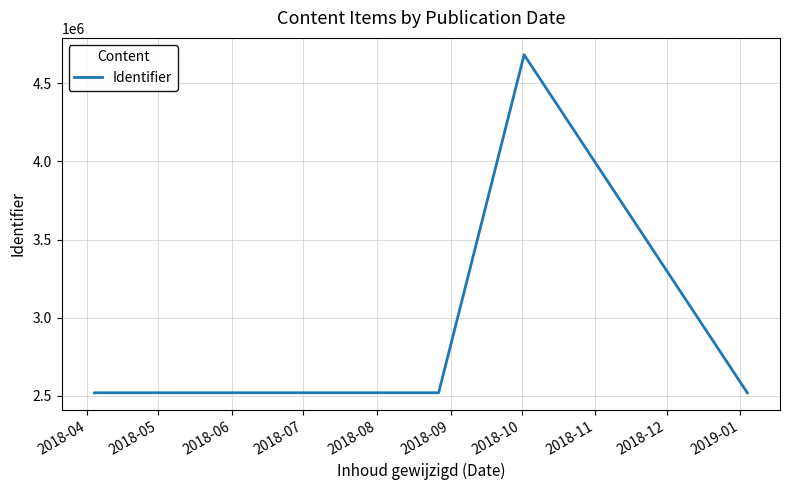

Approximately how many times larger is the value at 2018-06 compared to 2018-05?

1.0